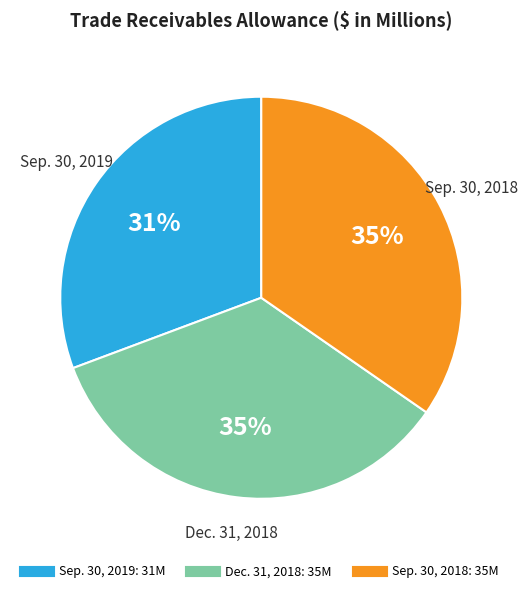

To the nearest percent, what percentage of the pie is Dec. 31, 2018?

35%